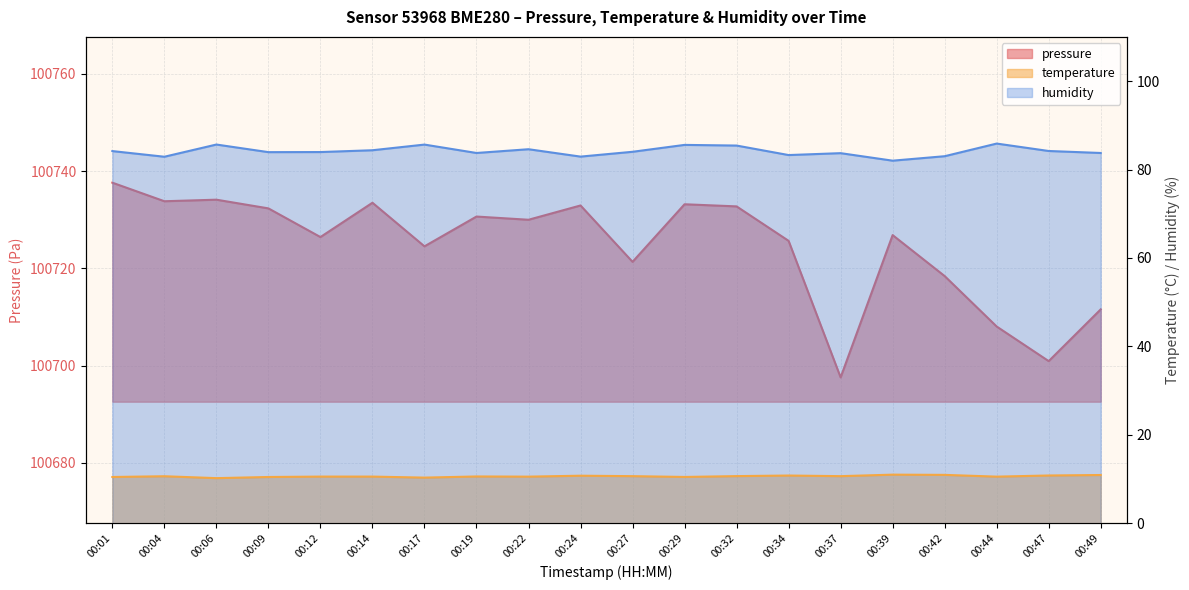

Where does the humidity series first go above 84?

00:01